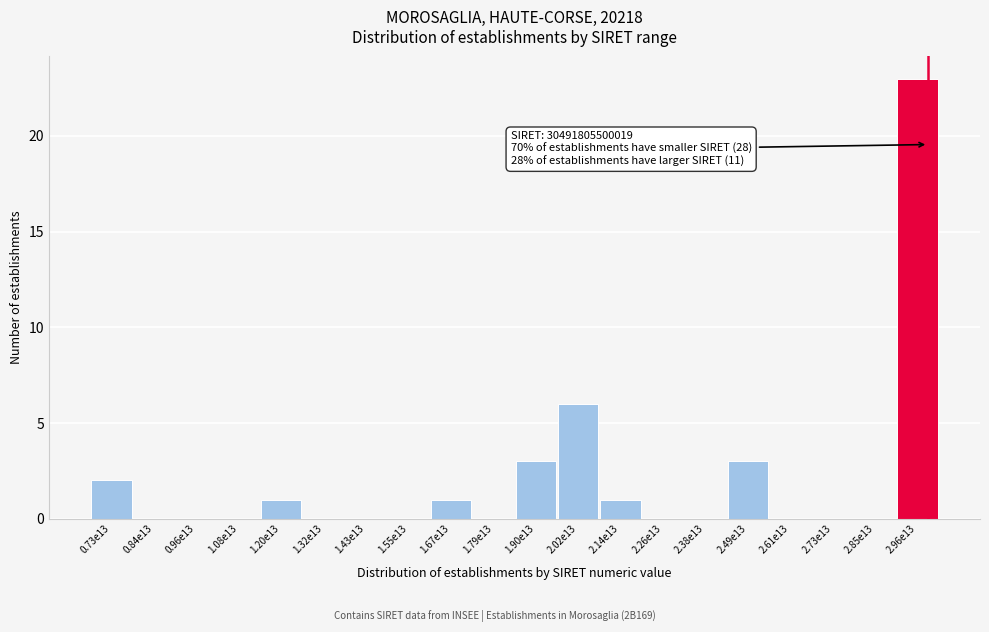

Reading right to left, list all the values displayed in this chart.

2.96e13=23	2.85e13=0	2.73e13=0	2.61e13=0	2.49e13=3	2.38e13=0	2.26e13=0	2.14e13=1	2.02e13=6	1.90e13=3	1.79e13=0	1.67e13=1	1.55e13=0	1.43e13=0	1.32e13=0	1.20e13=1	1.08e13=0	0.96e13=0	0.84e13=0	0.73e13=2